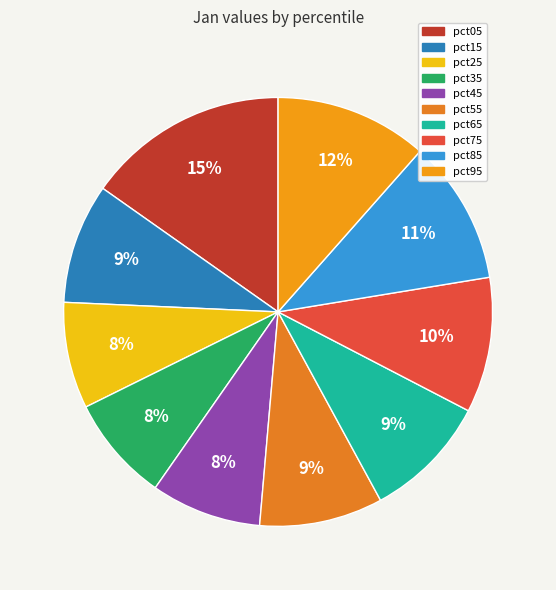

Does pct65 account for over 50% of the chart?

No